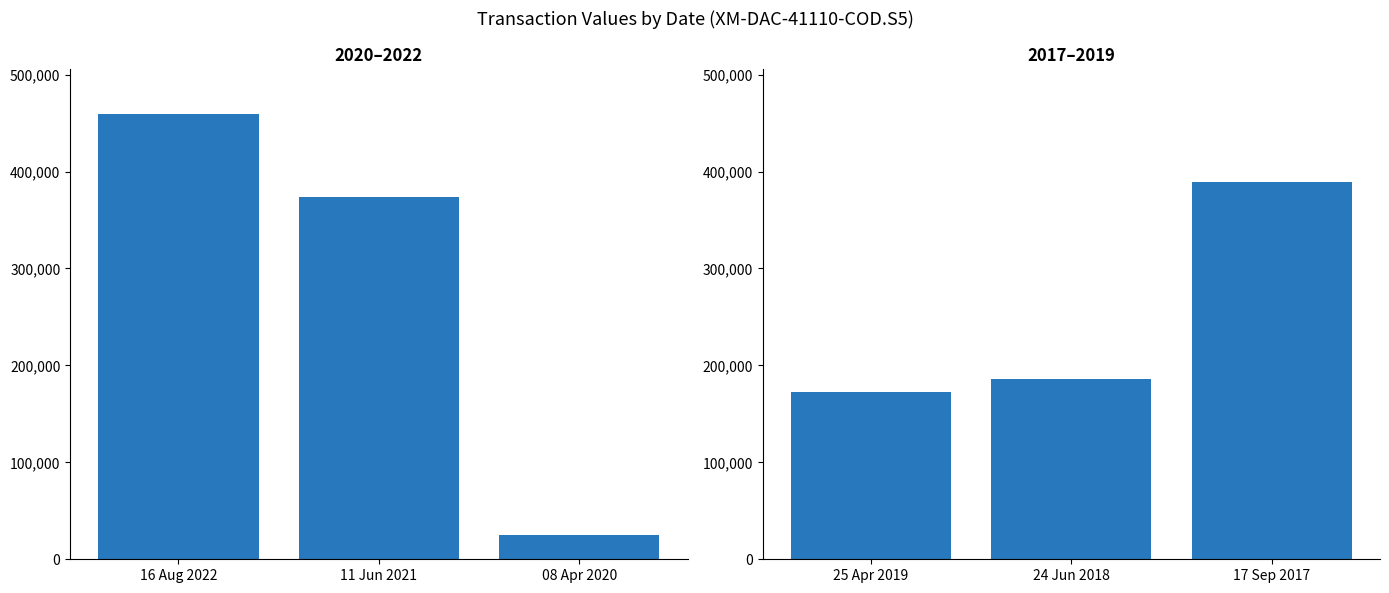

How many distinct data groups are displayed?

1